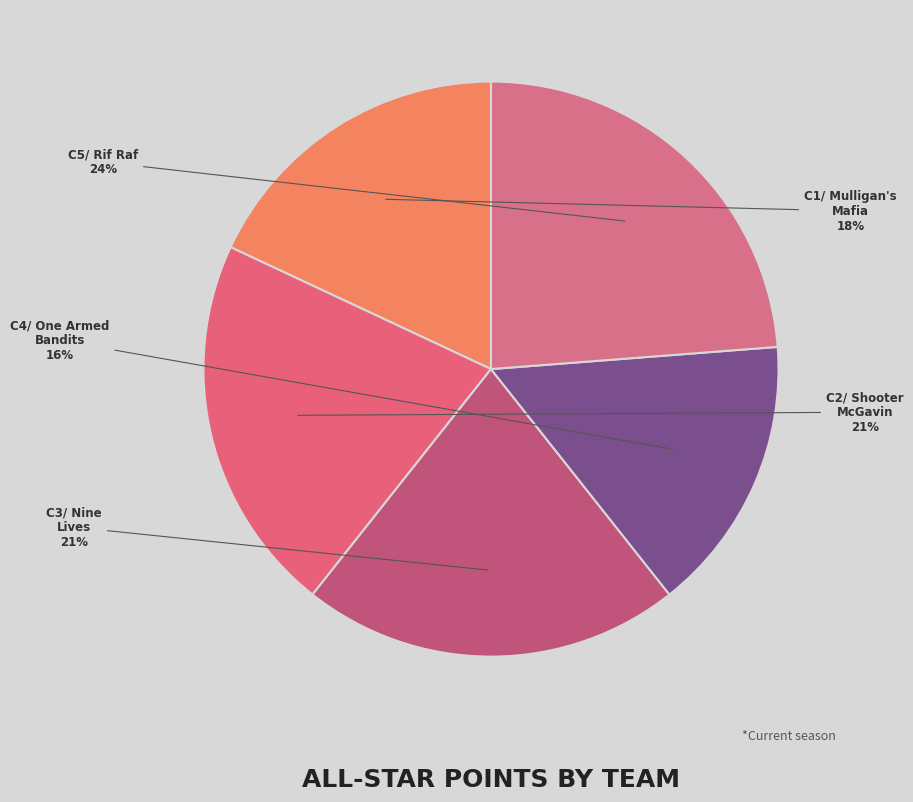

Combined, do C5/ Rif Raf and C3/ Nine Lives account for over 50%?

No